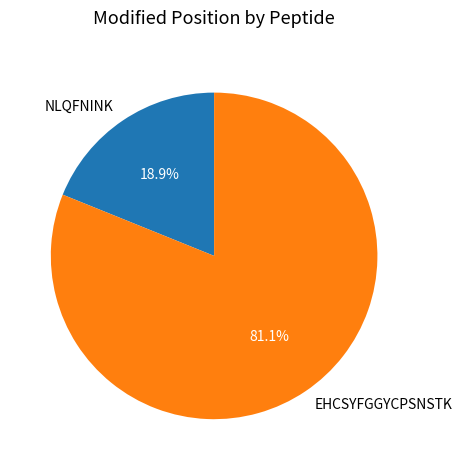

Rank the categories by value from highest to lowest.

EHCSYFGGYCPSNSTK, NLQFNINK